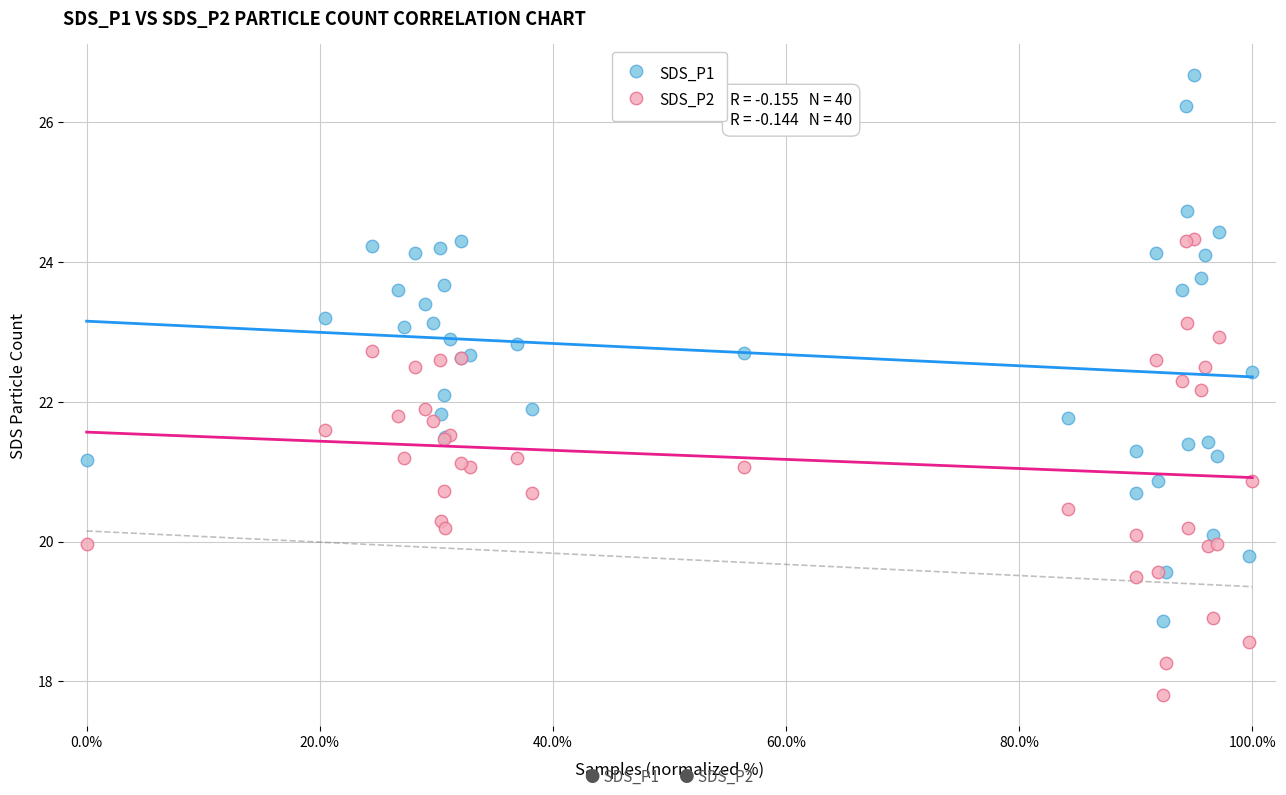

Which series contains the highest Y value?

SDS_P1